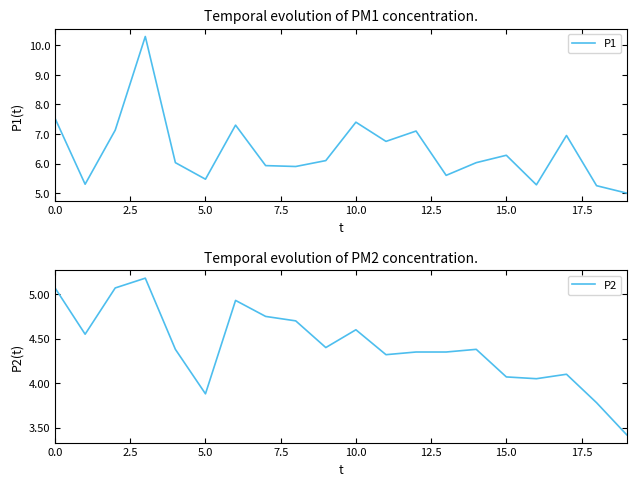

Rank the series by their maximum value, from highest to lowest.

P1, P2